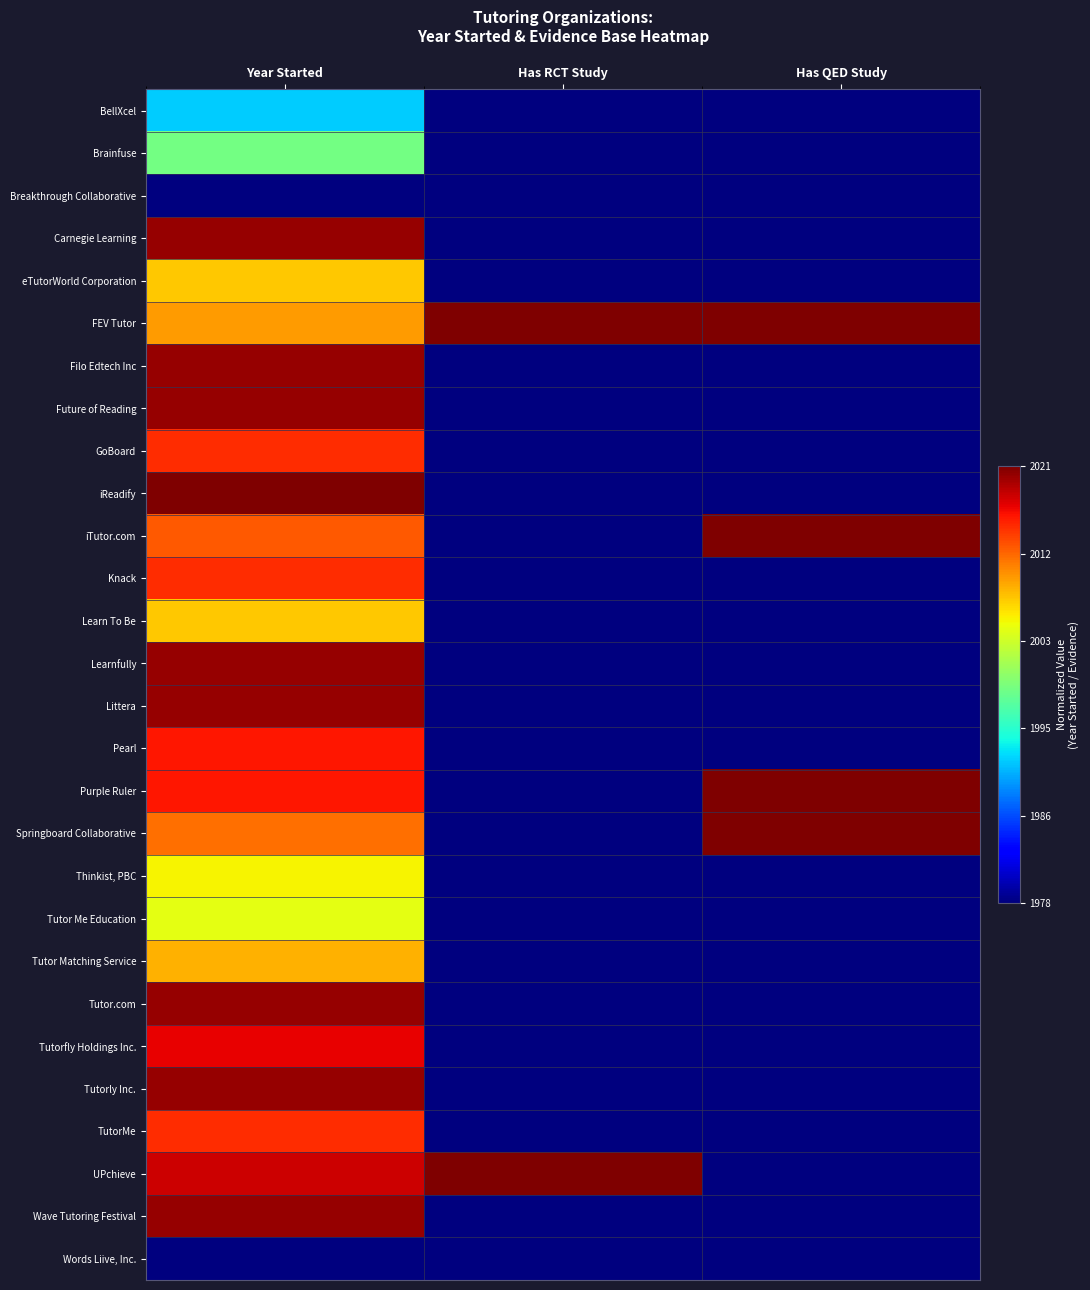

How many data points does each series have?

3